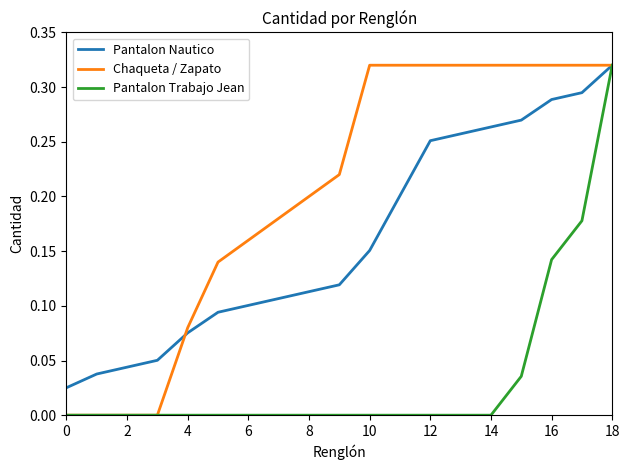

Which series has the largest total across all categories?

Chaqueta / Zapato